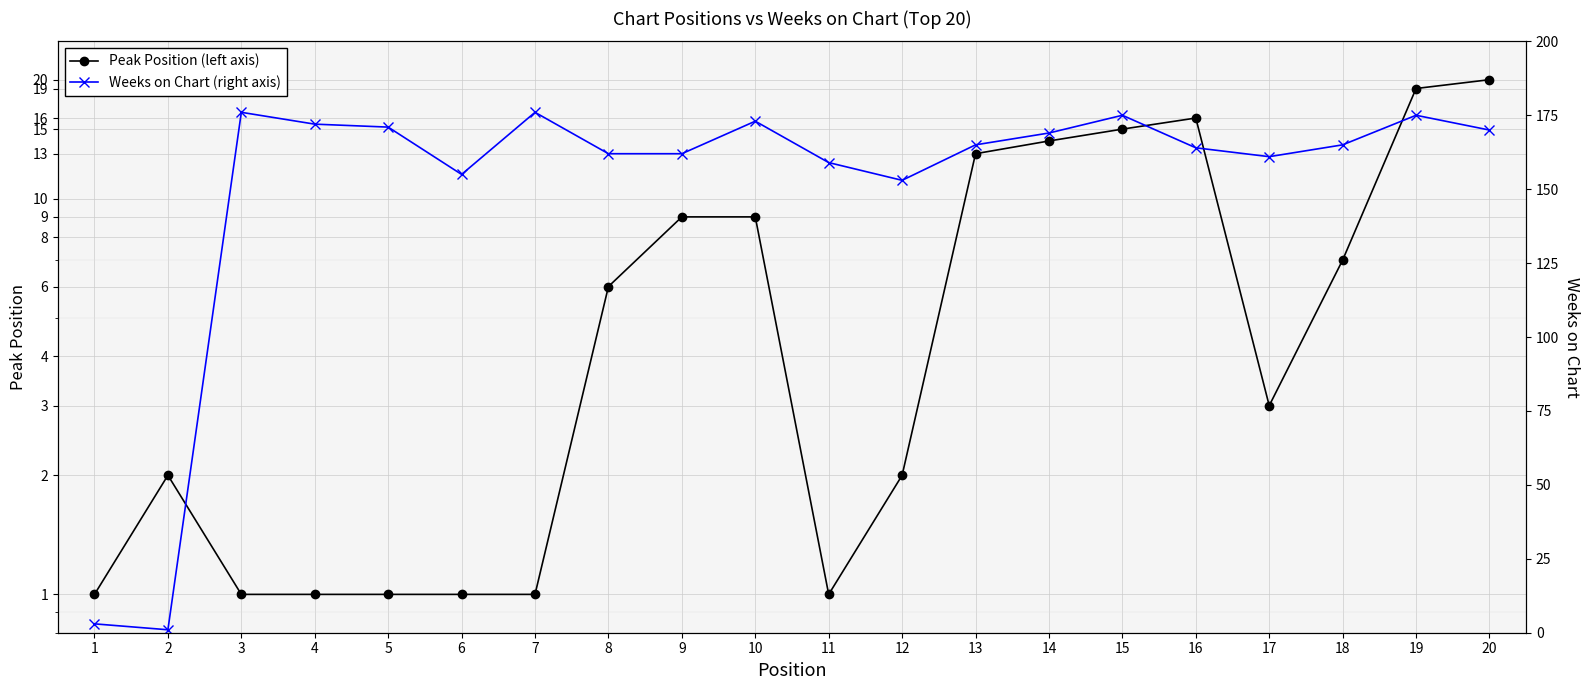

At how many categories does at least one series exceed 135?

18